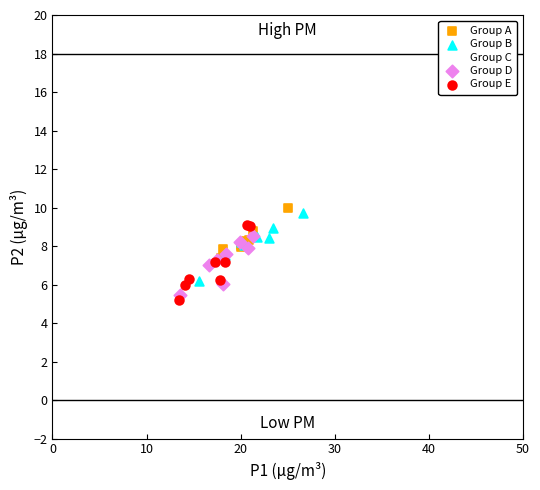

Which series has the widest spread of Y values?

Group E